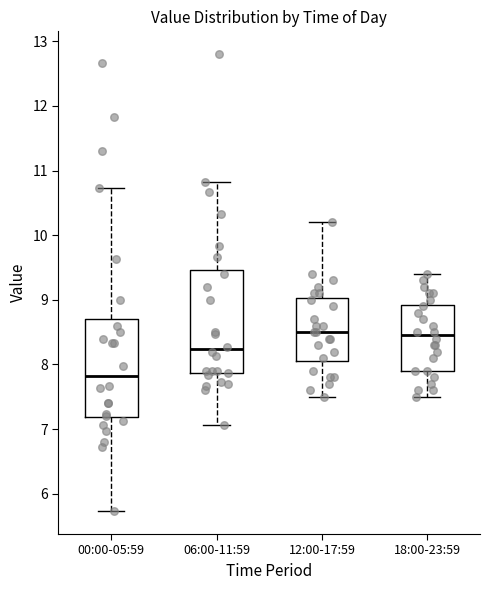

Reading left to right, transcribe this box plot: for each box, give where its median line is, the range the box spans, and where its two whiskers end, as read against the y-axis. The values are not printed on the chart, so give them approximately, as read against the axis.

00:00-05:59: median 7.8, box 7.2 to 8.7, whiskers 5.7 to 10.7
06:00-11:59: median 8.2, box 7.9 to 9.5, whiskers 7.1 to 10.8
12:00-17:59: median 8.5, box 8.1 to 9.0, whiskers 7.5 to 10.2
18:00-23:59: median 8.5, box 7.9 to 8.9, whiskers 7.5 to 9.4